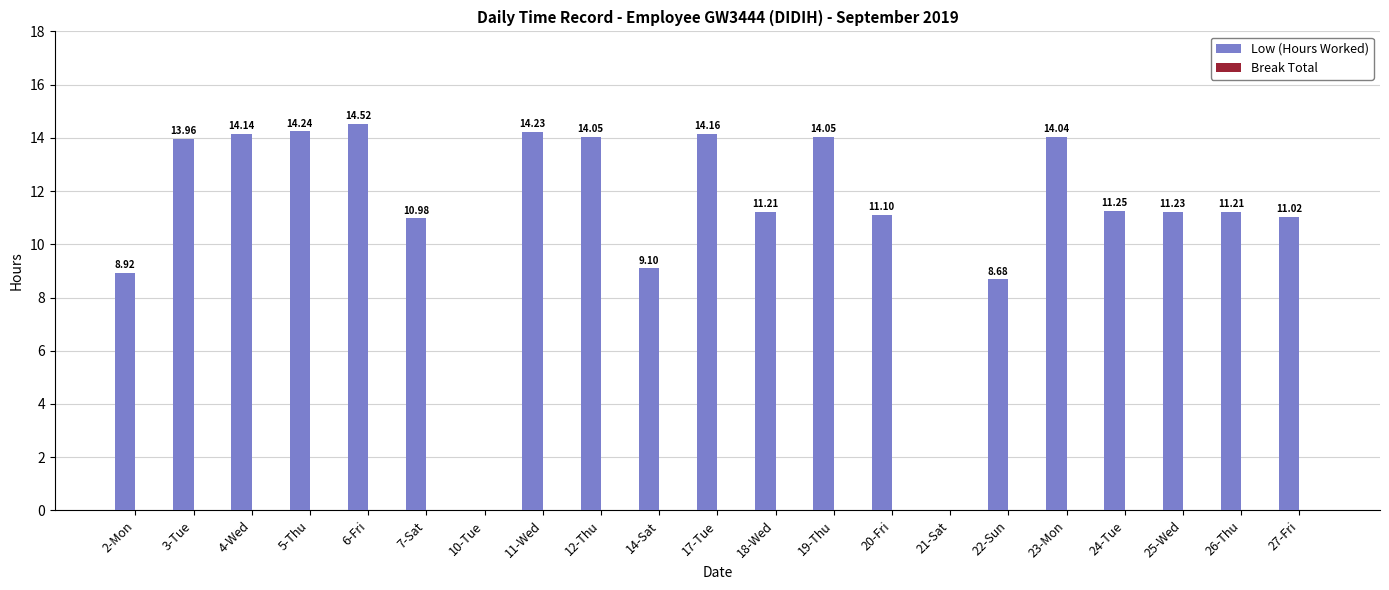

What is the greatest value displayed?

14.5